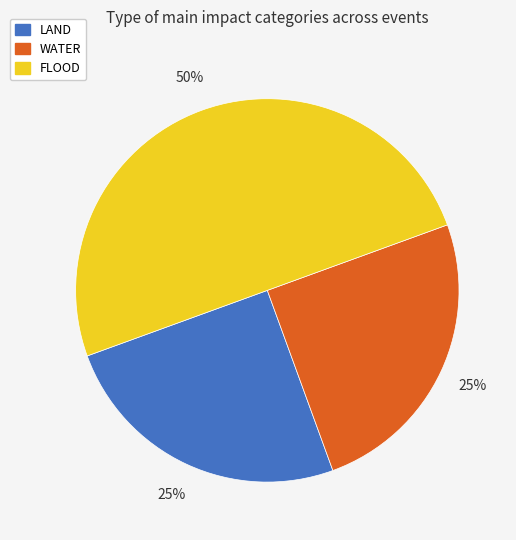

How many segments does this pie chart have?

3